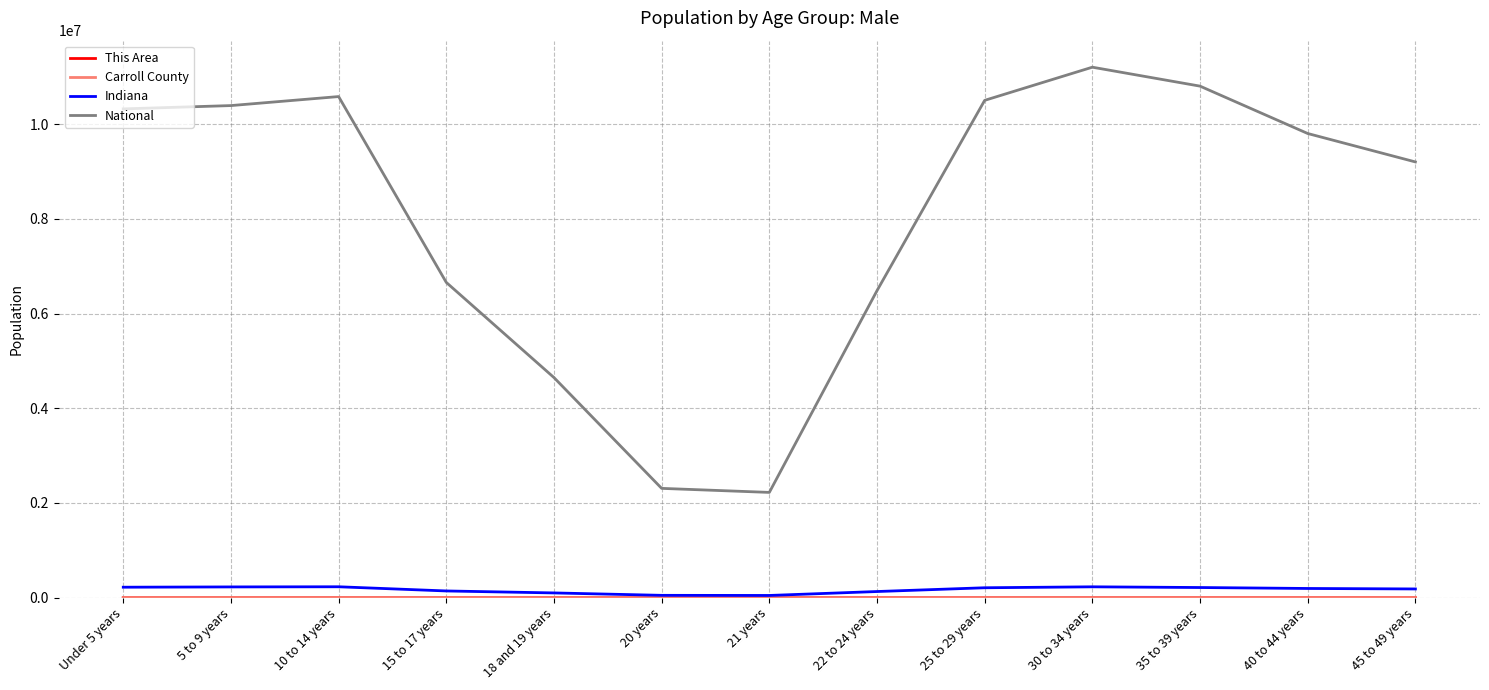

True or false: National and Indiana intersect in this chart.

False